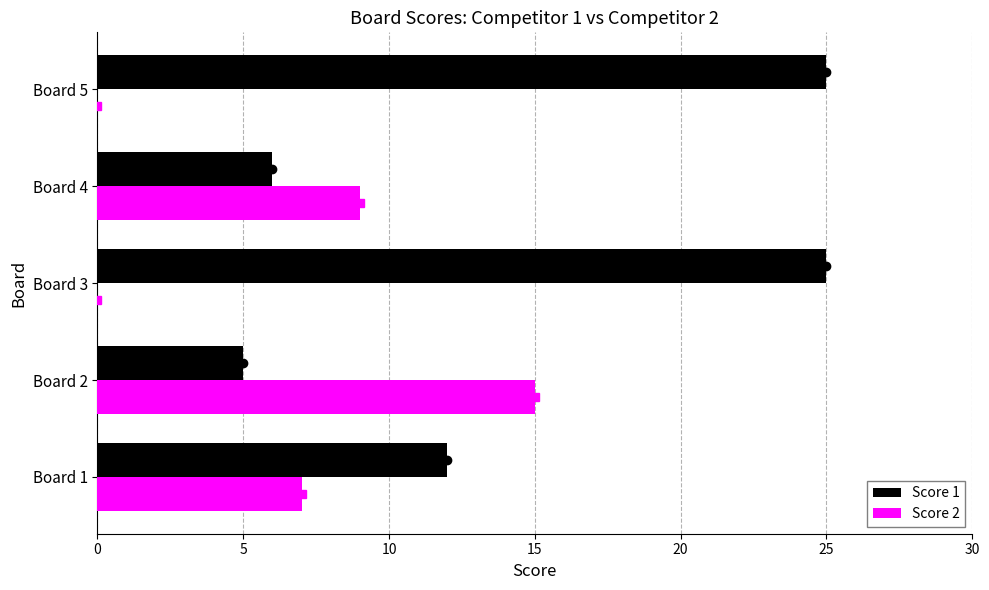

Count the number of categories in the chart.

5